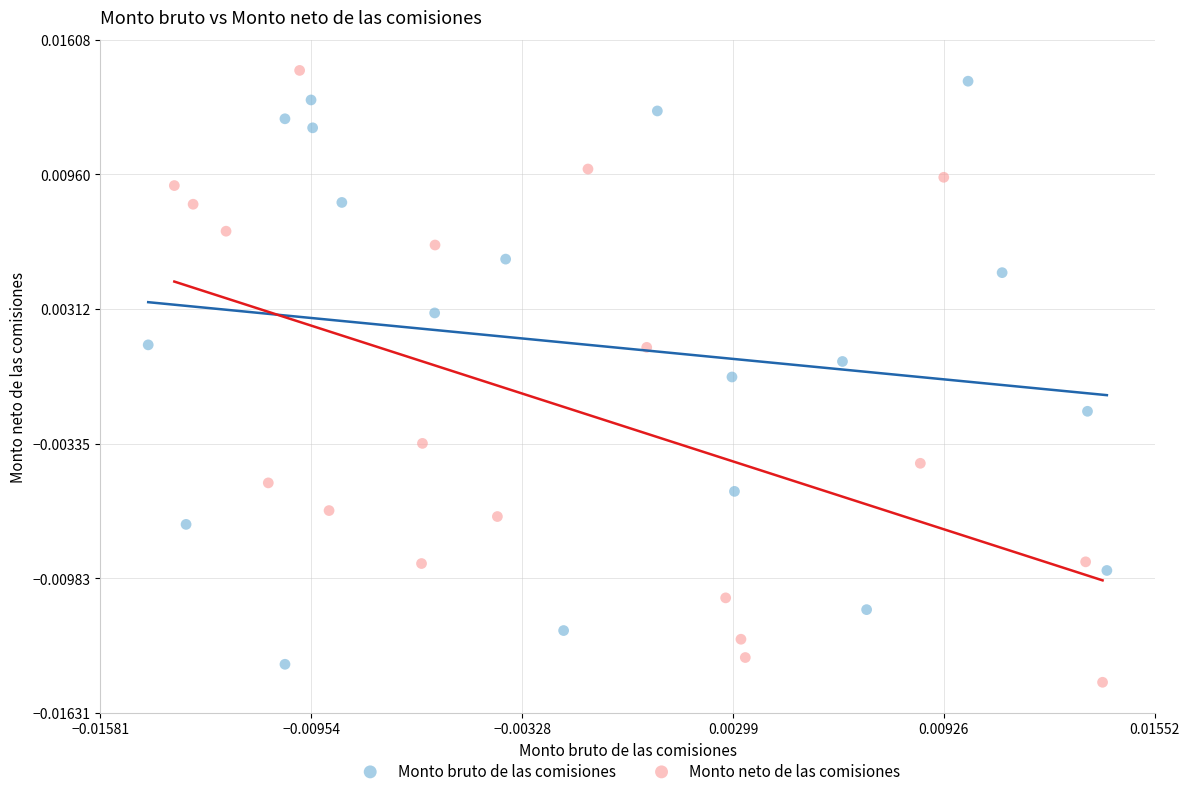

What are all the series names shown in the legend?

Monto bruto de las comisiones, Monto neto de las comisiones